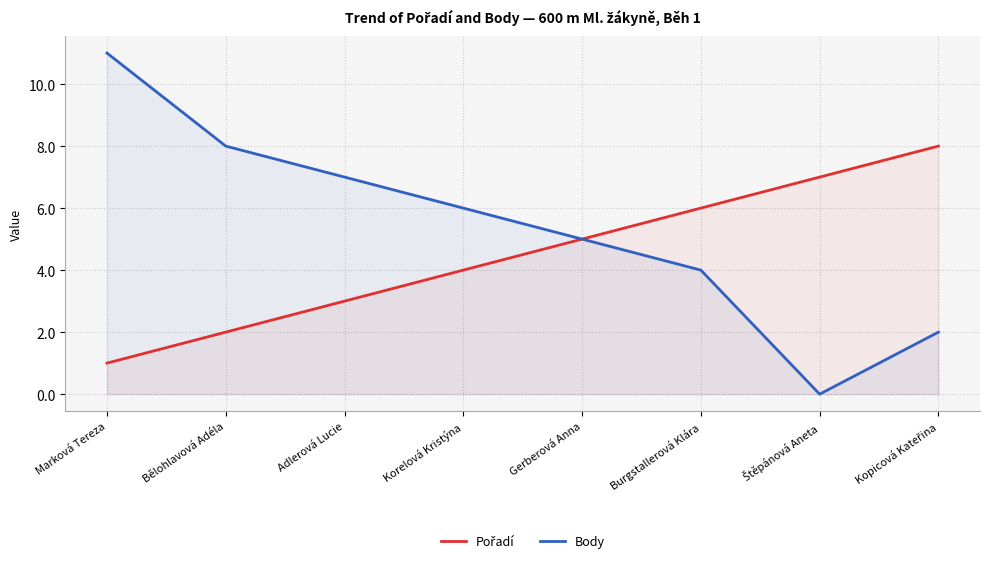

Does the chart have visible grid lines?

Yes